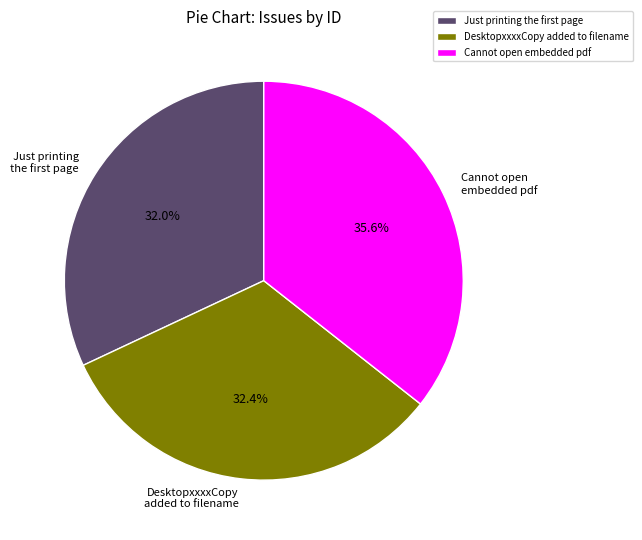

Which category has the biggest portion of the pie?

Cannot open embedded pdf